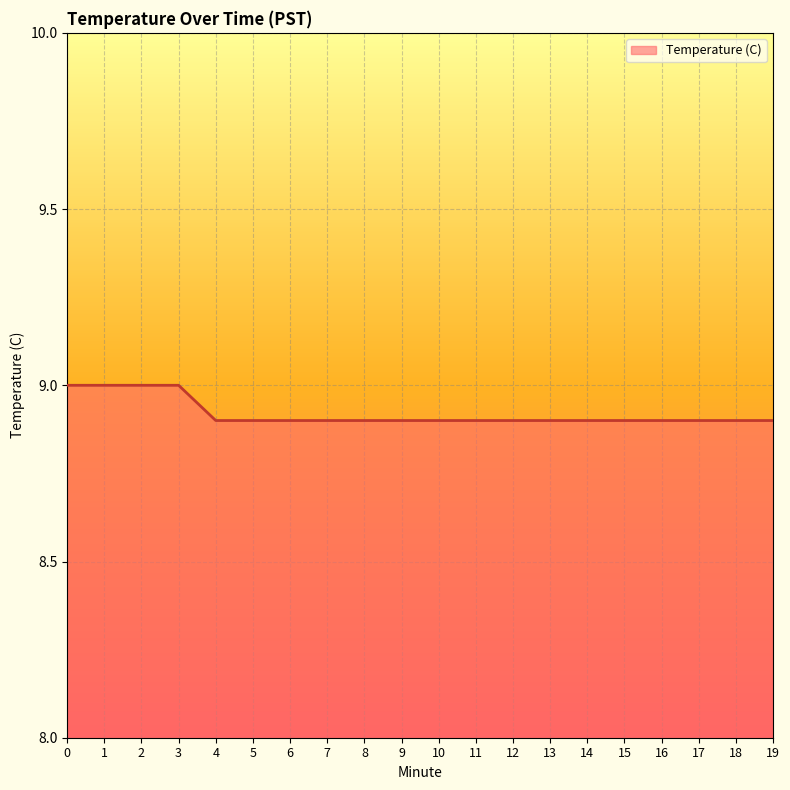

What is the difference between the second highest and minimum values?

0.1